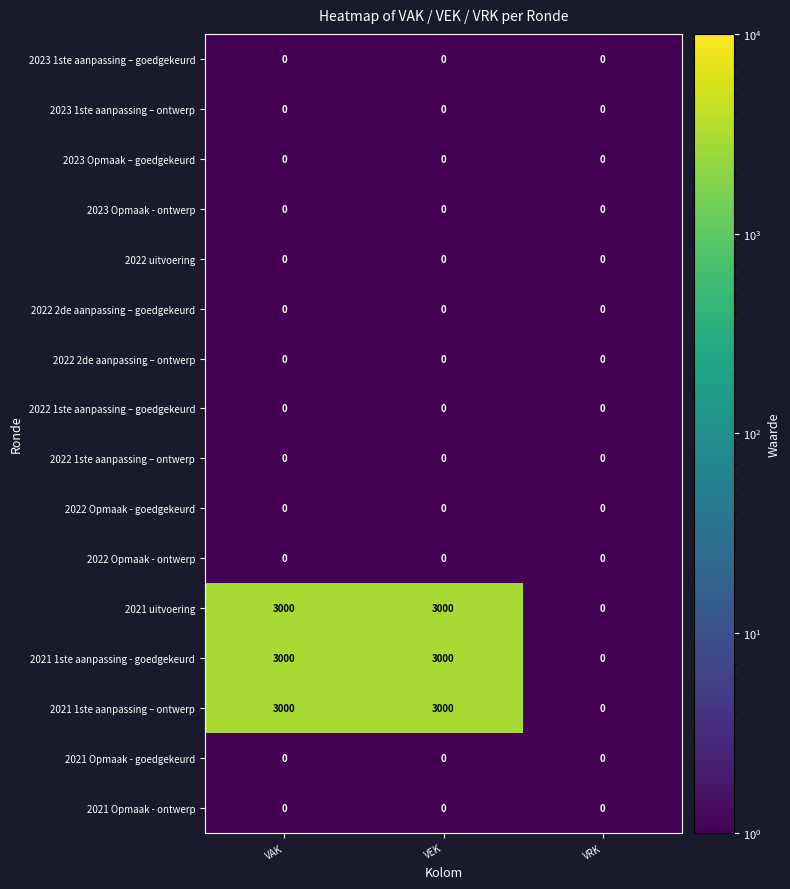

What is the total value across all series at VEK?

9000